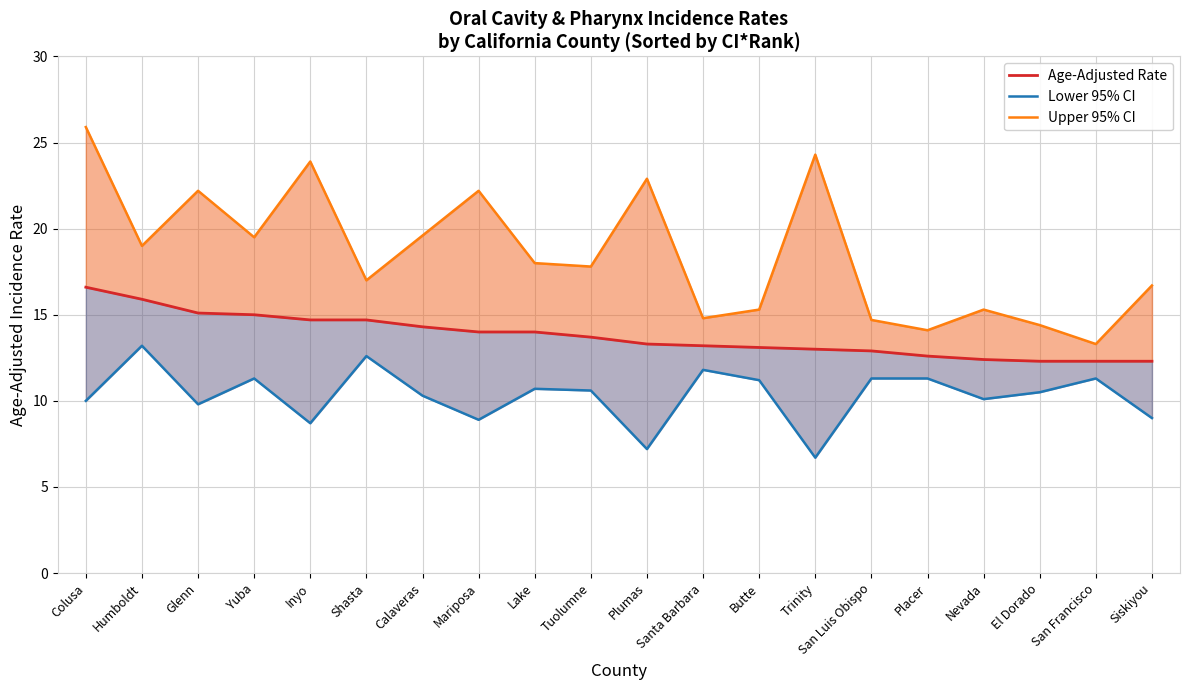

The Age-Adjusted Rate series shows 22.4 at Santa Barbara. True or false?

False